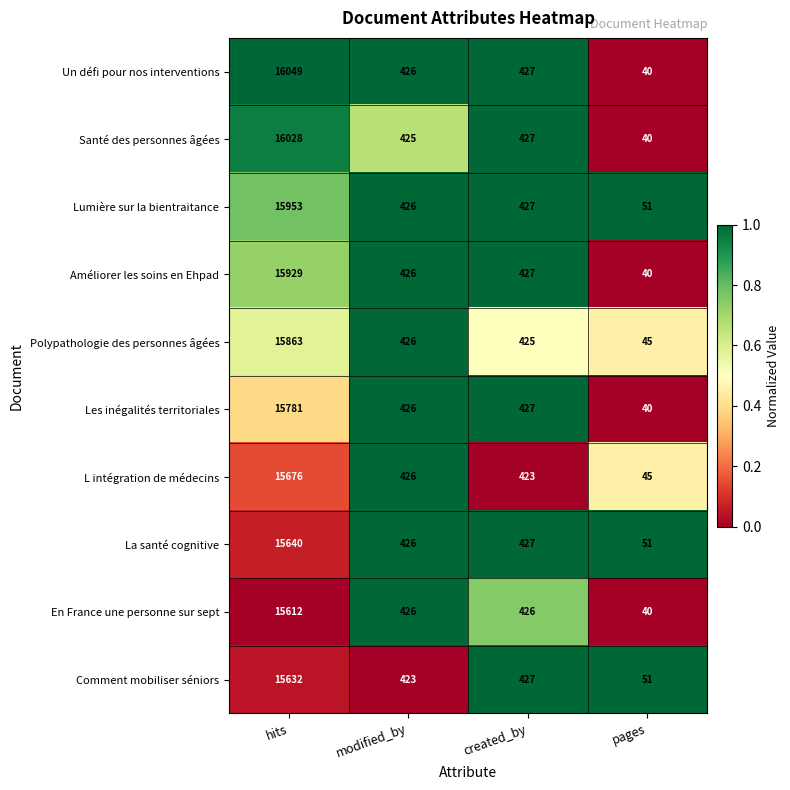

Which series has the largest range (max minus min)?

Un défi pour nos interventions